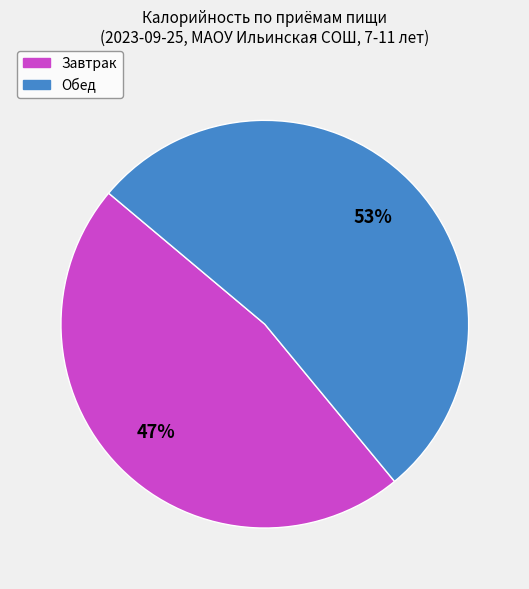

To the nearest percent, what is the combined percentage of Обед and Завтрак?

100%